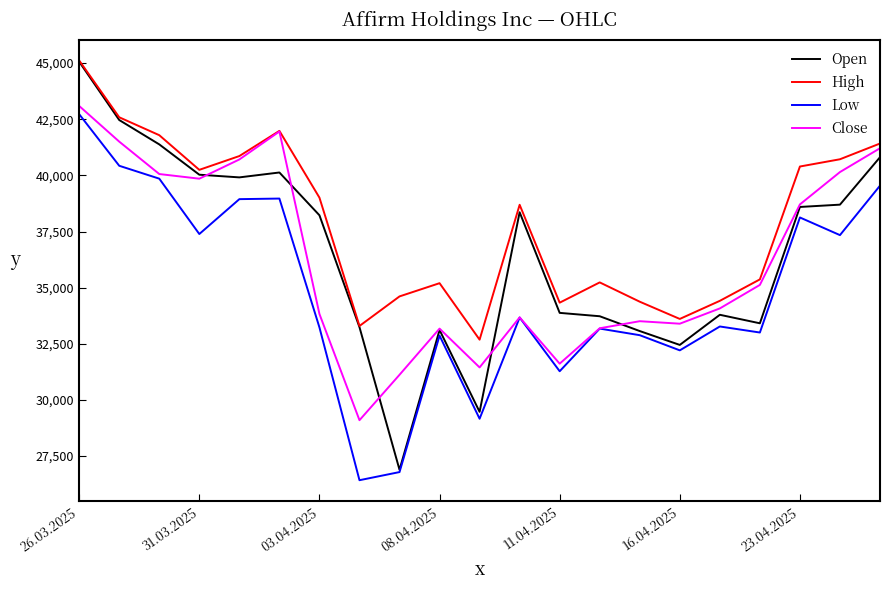

Which series has the widest spread of values?

Open